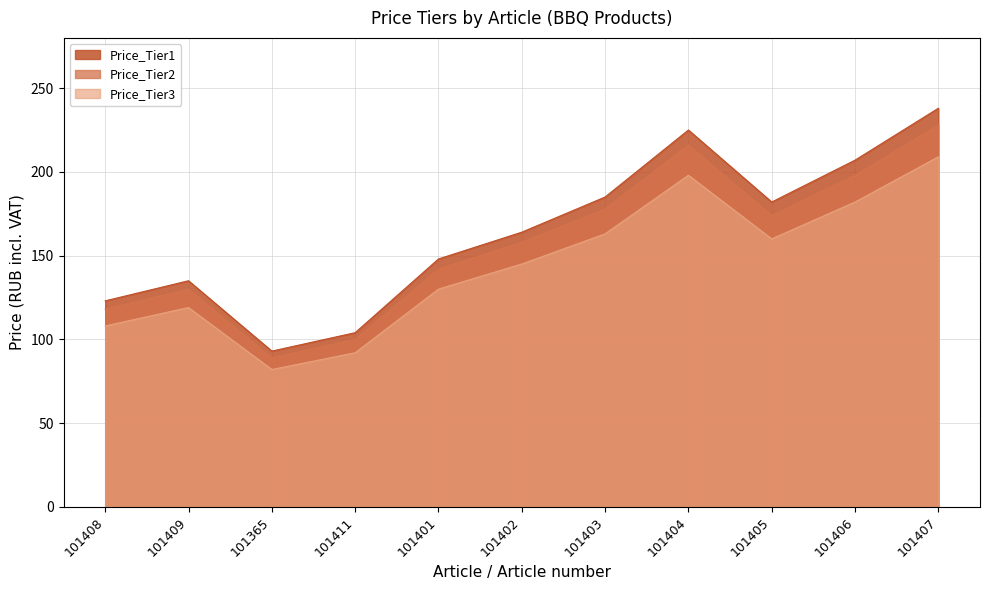

What is the total value across all series at 101401?

420